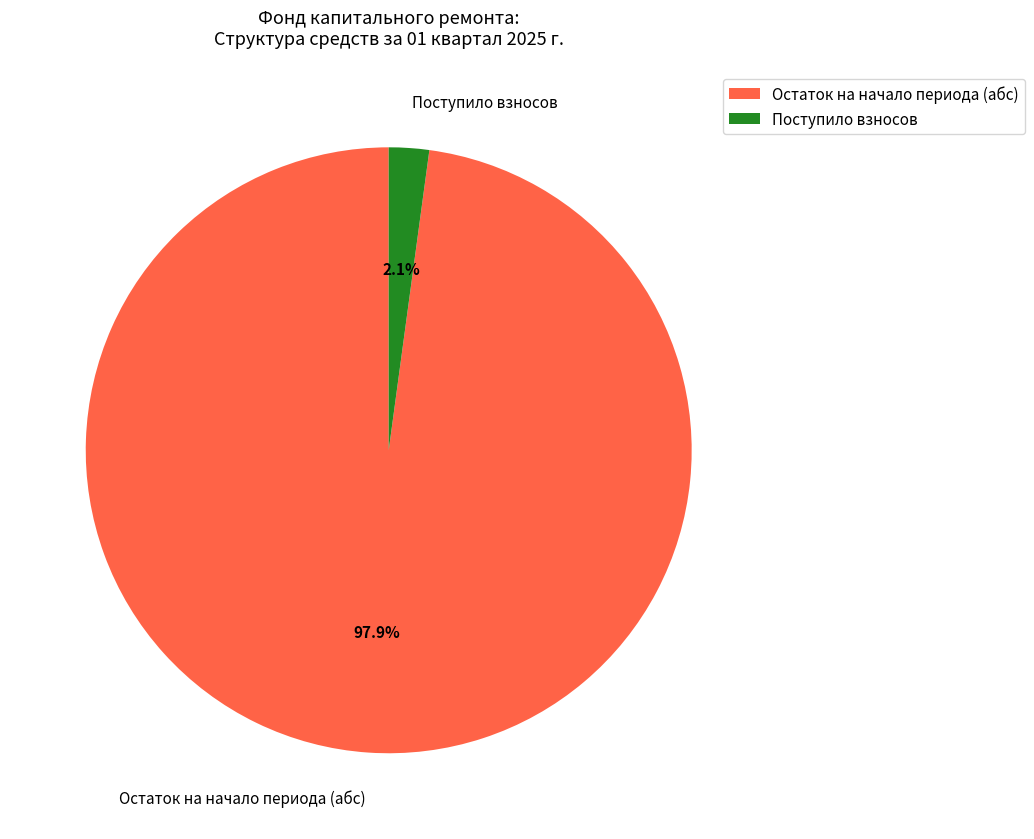

Rank the categories by value from lowest to highest.

Поступило взносов, Остаток на начало периода (абс)